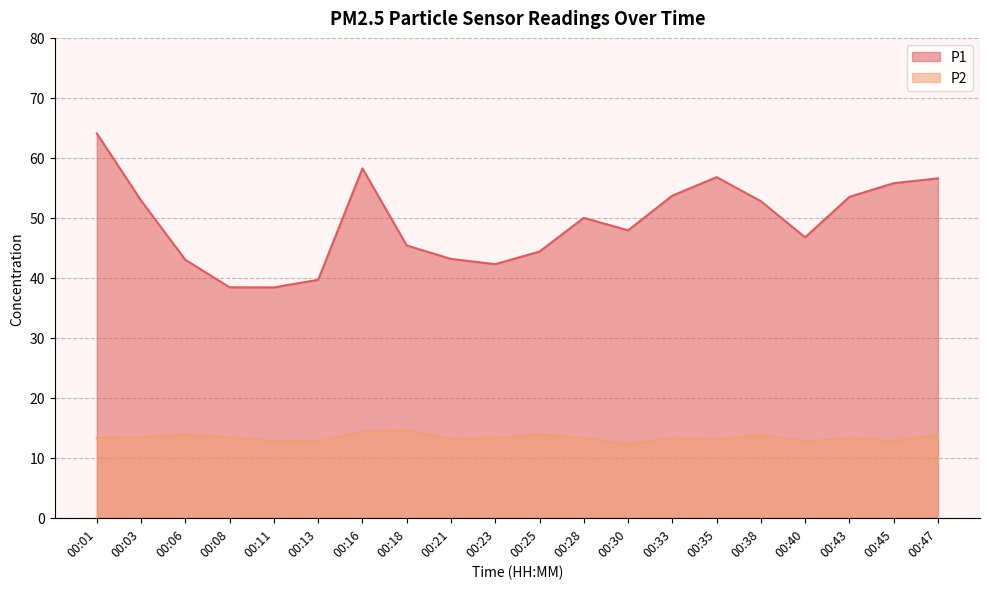

Reading left to right, transcribe all the data shown in this chart.

P1: 00:01=64.1	00:03=52.9	00:06=43.0	00:08=38.4	00:11=38.4	00:13=39.7	00:16=58.2	00:18=45.4	00:21=43.1	00:23=42.3	00:25=44.4	00:28=50.0	00:30=47.9	00:33=53.7	00:35=56.8	00:38=52.8	00:40=46.8	00:43=53.5	00:45=55.8	00:47=56.6
P2: 00:01=13.3	00:03=13.4	00:06=13.8	00:08=13.4	00:11=12.8	00:13=12.8	00:16=14.3	00:18=14.6	00:21=13.2	00:23=13.3	00:25=13.9	00:28=13.3	00:30=12.2	00:33=13.3	00:35=13.1	00:38=13.8	00:40=12.7	00:43=13.3	00:45=12.8	00:47=13.9